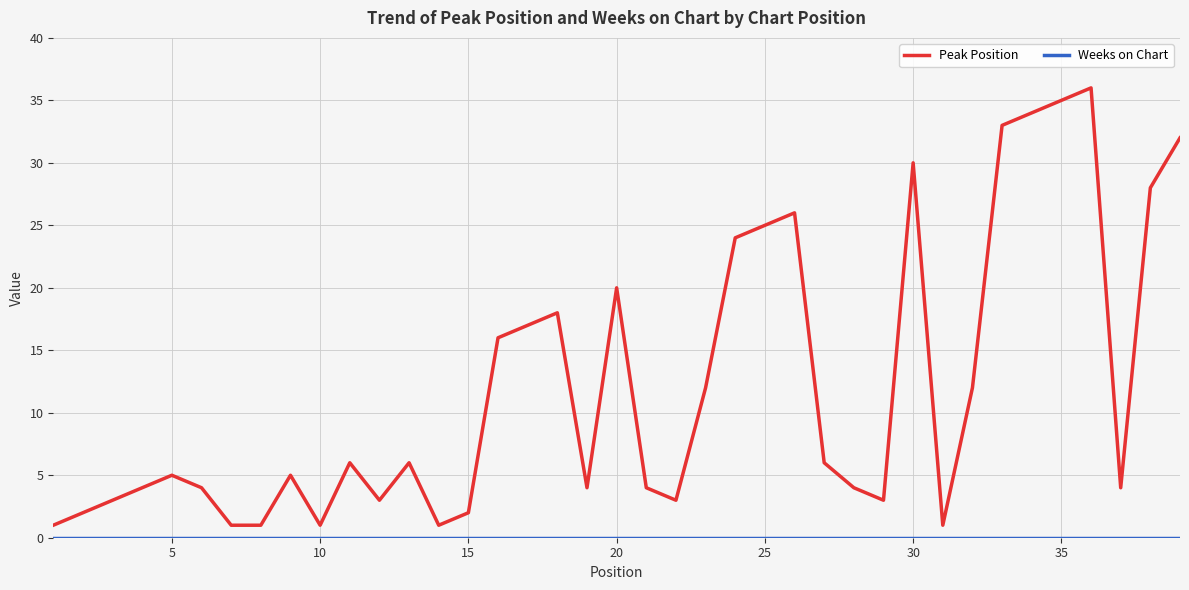

Which series has the largest total across all categories?

Peak Position